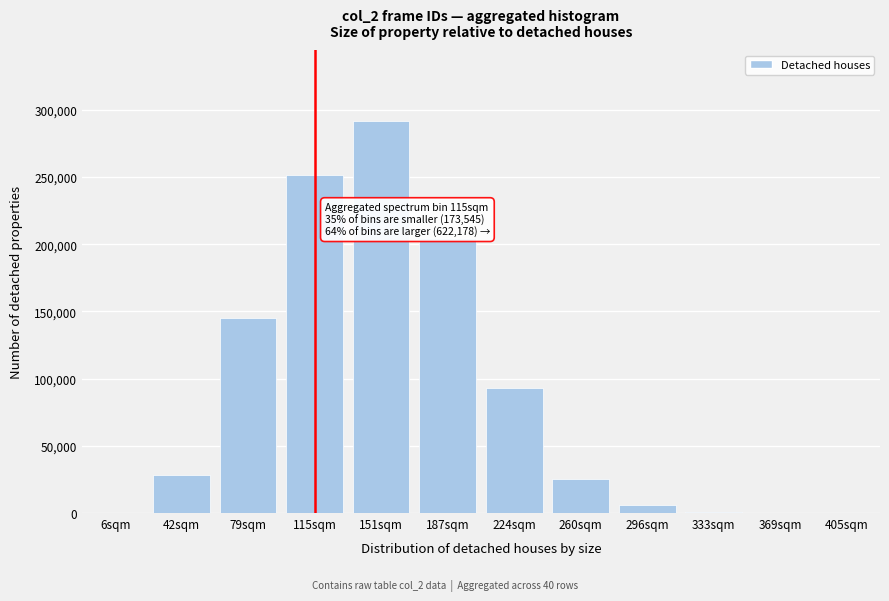

What is the maximum value shown in the chart?

291957